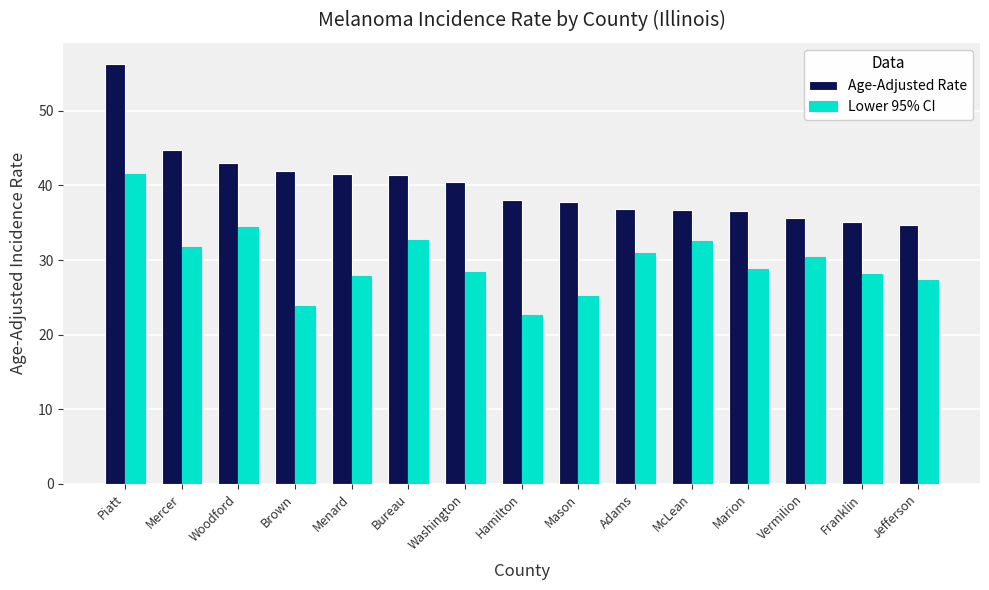

What is the label of the 4th bar from the left?

Brown